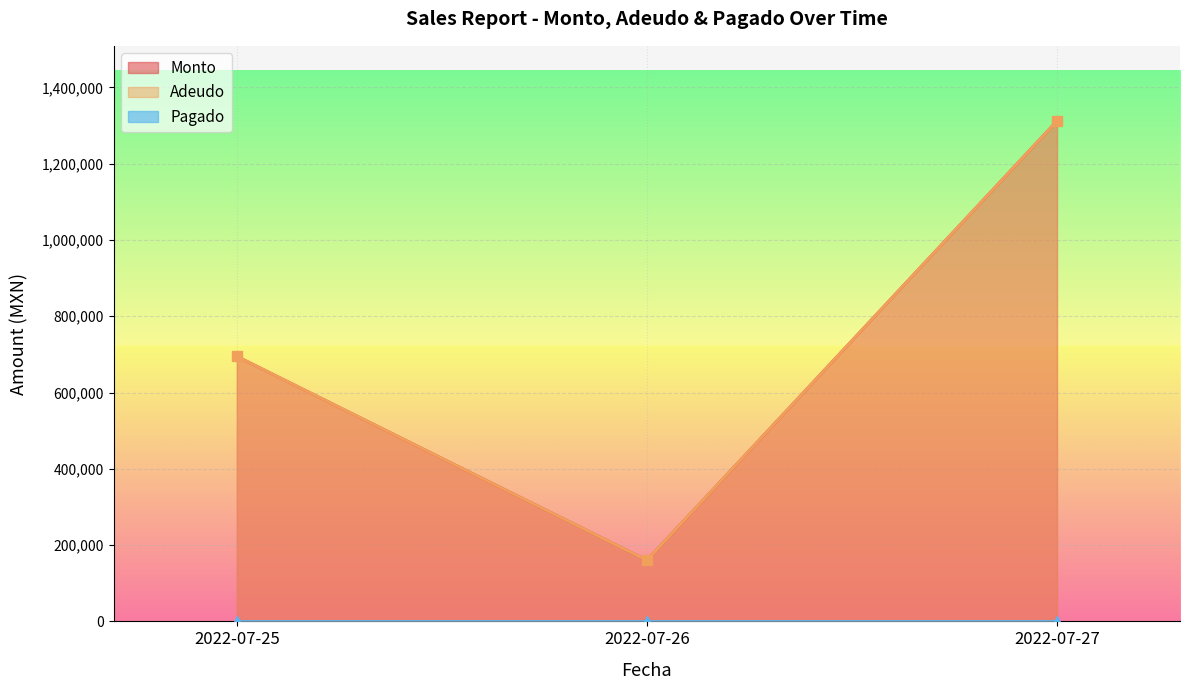

Rank the series by their maximum value, from highest to lowest.

Monto, Adeudo, Pagado